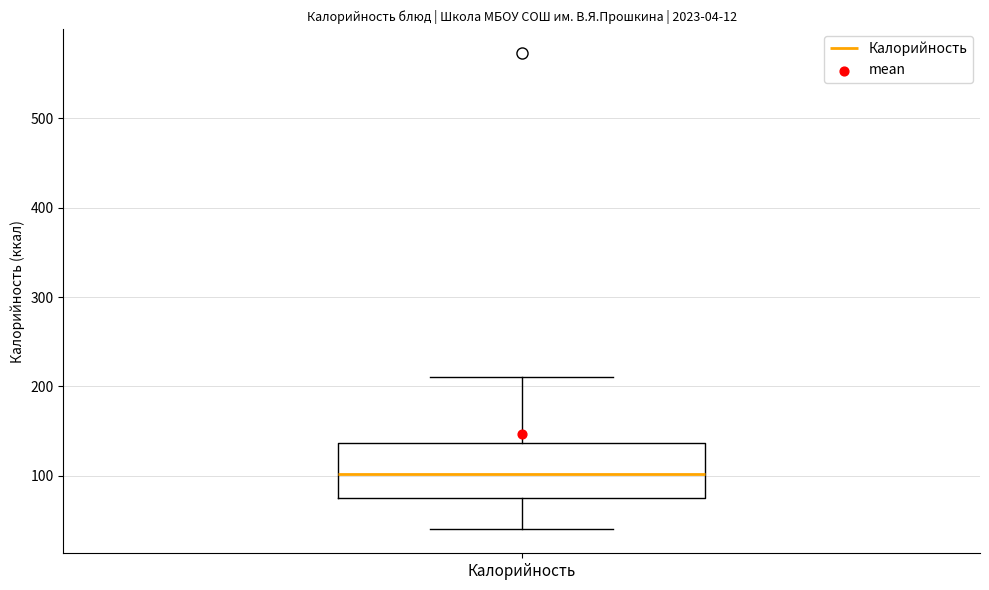

Transcribe this box plot: give where the median line is, the range the box spans, and where the two whiskers end, as read against the y-axis. The values are not printed on the chart, so give them approximately, as read against the axis.

median 100, box 80 to 140, whiskers 40 to 210